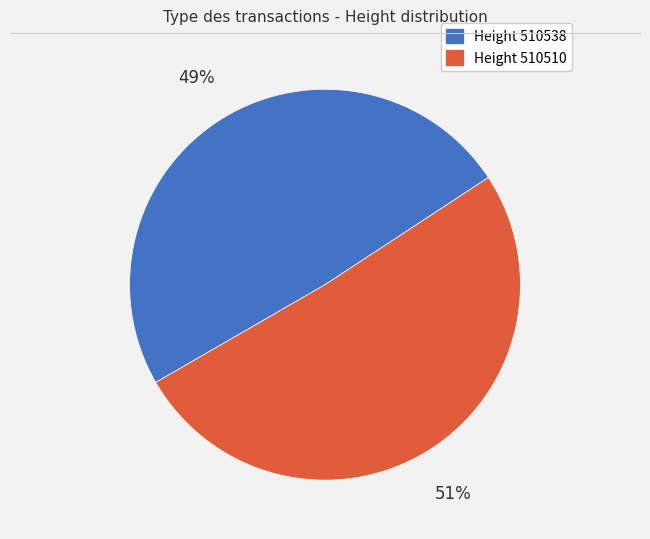

To the nearest percent, what is the difference between the largest and smallest slice percentages?

2%